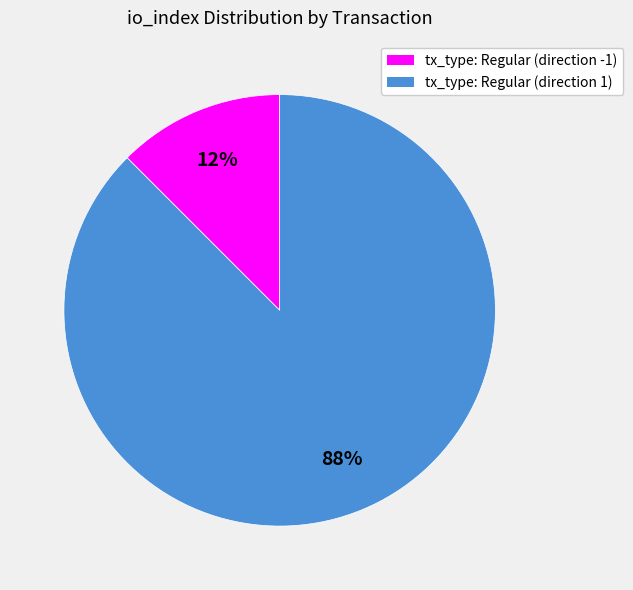

Rank the categories by value from highest to lowest.

tx_type: Regular (direction 1), tx_type: Regular (direction -1)